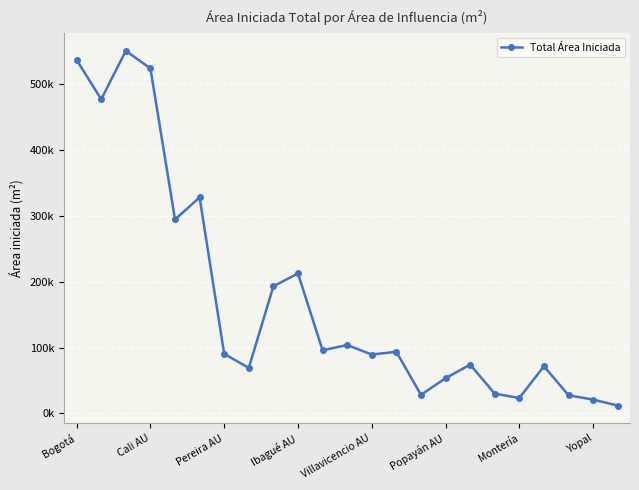

True or false: the data has more than 1 interior local peaks.

True